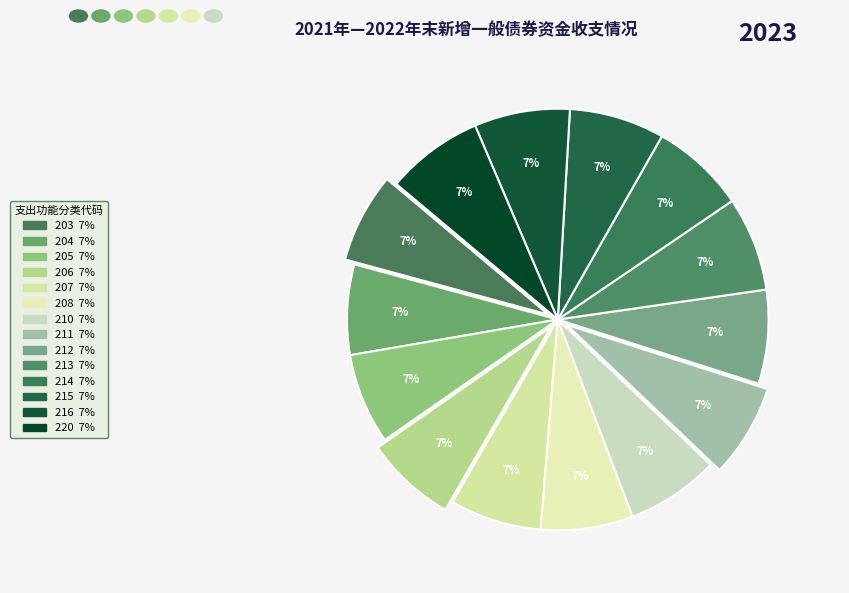

The 213 slice represents 1% of the pie. True or false?

False